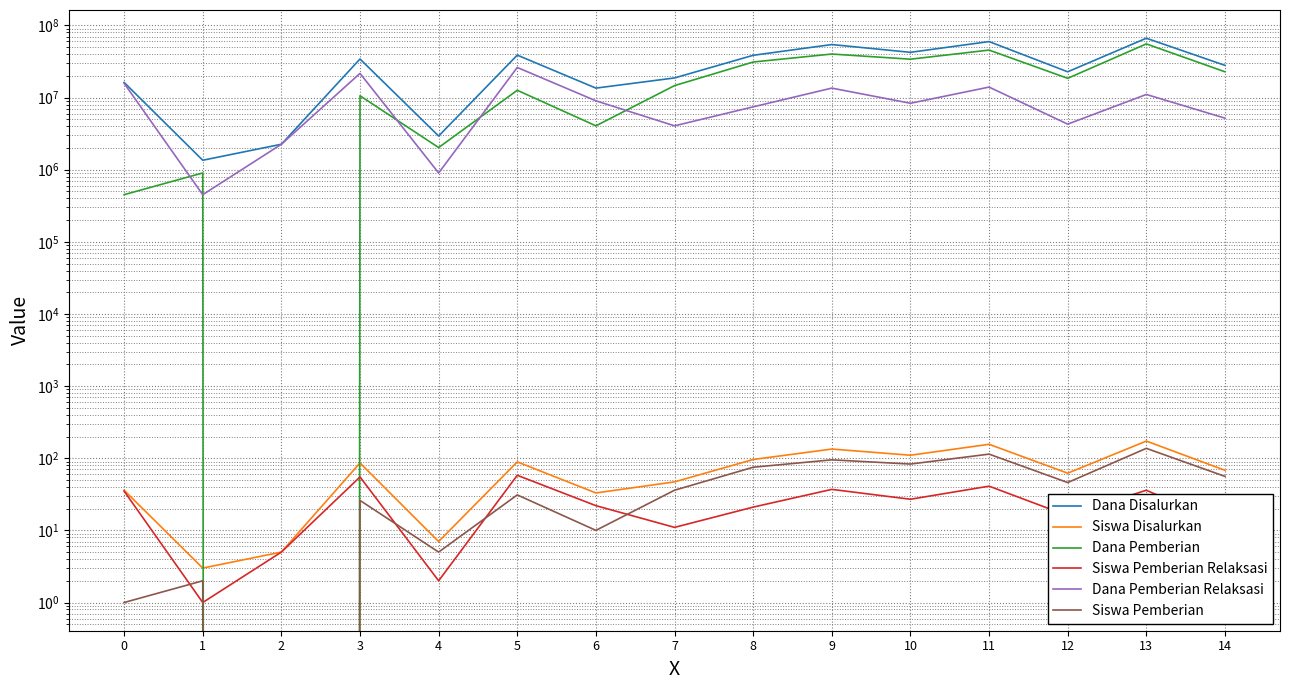

What is the difference between the highest and lowest values at 8?

38474979